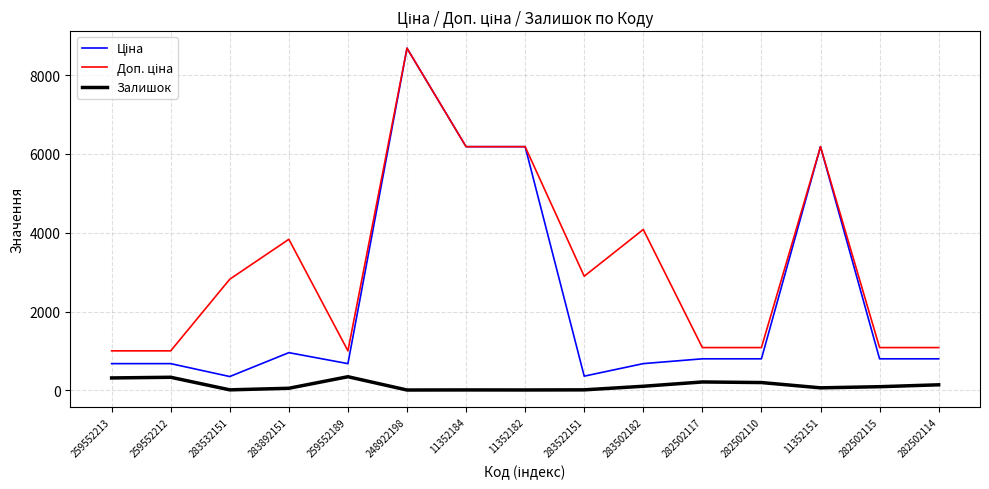

True or false: Залишок has a value of 143.0 at 282502114.

True